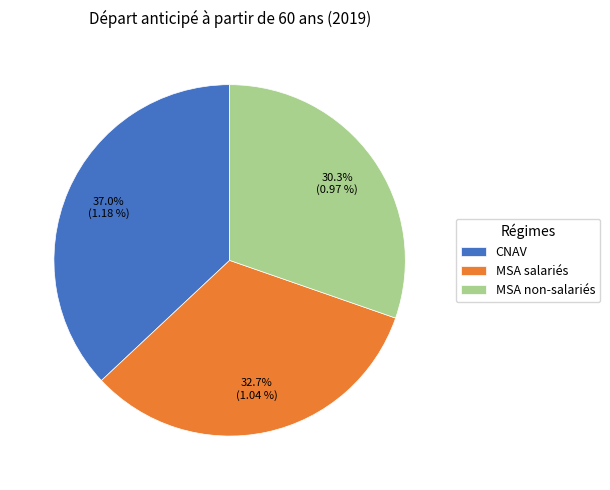

How many slices are in this pie chart?

3